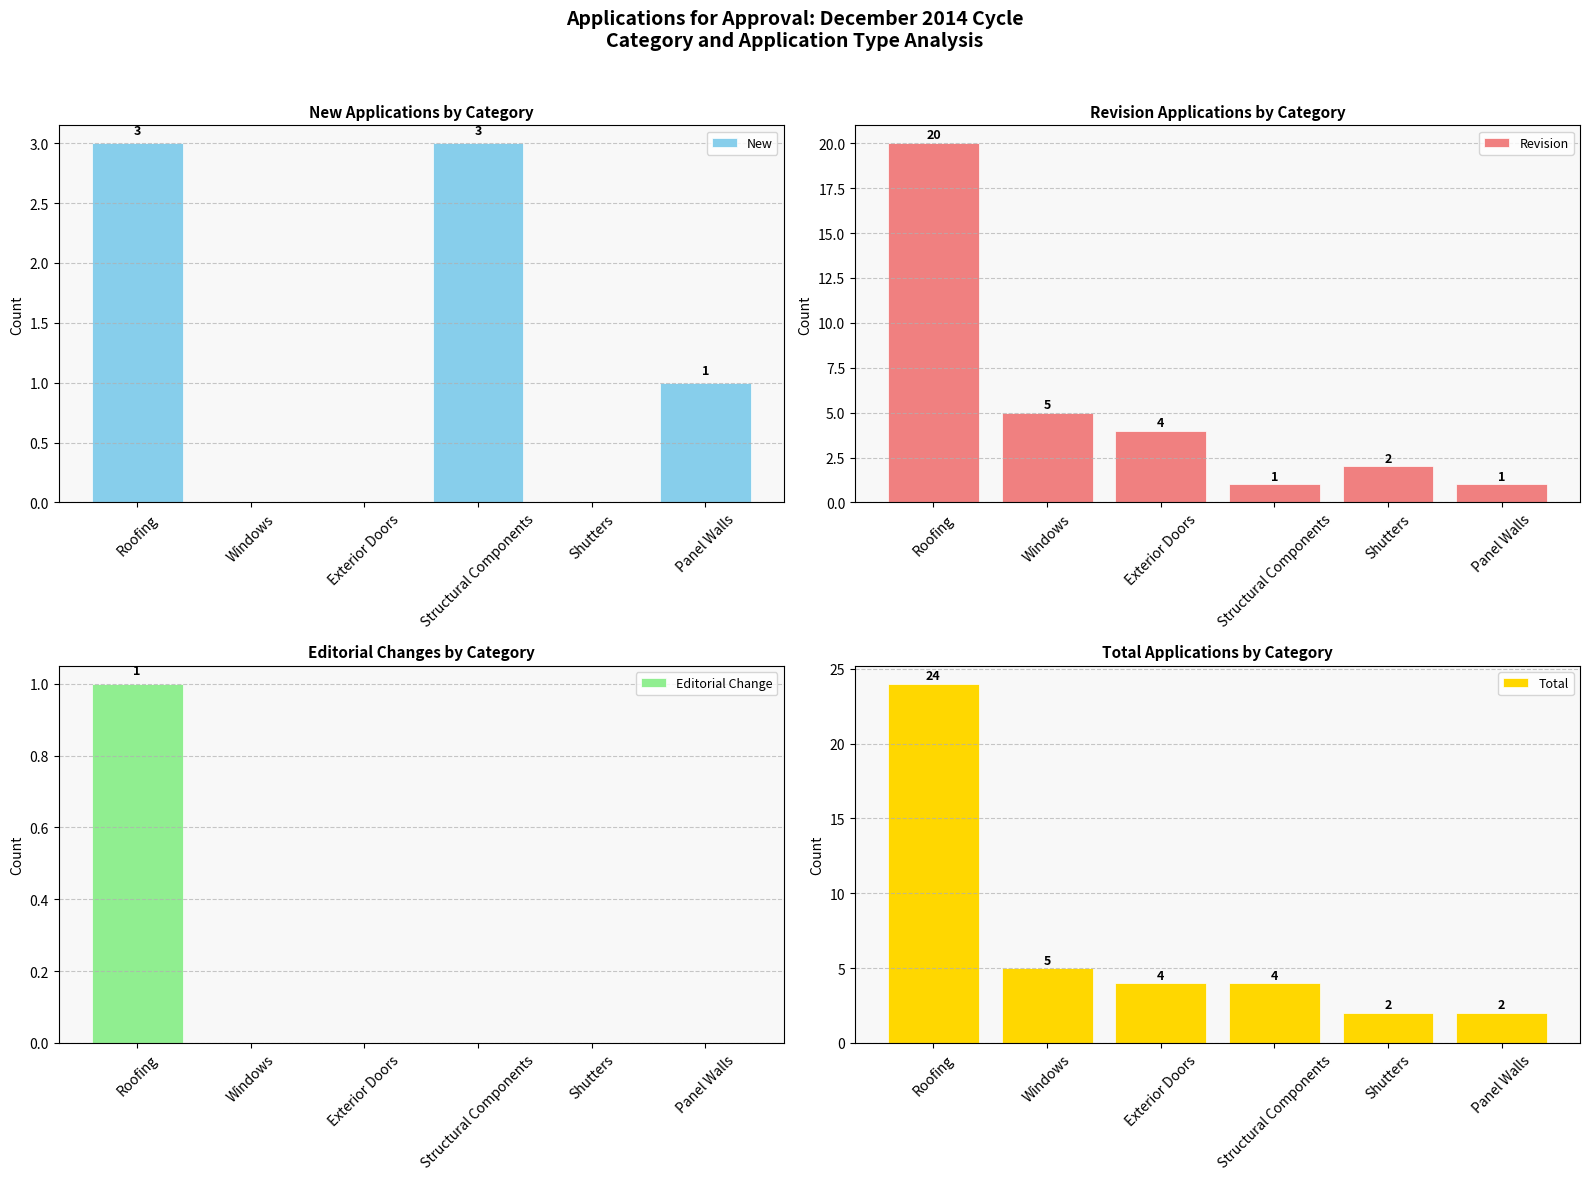

At how many categories does at least one series exceed 22?

1